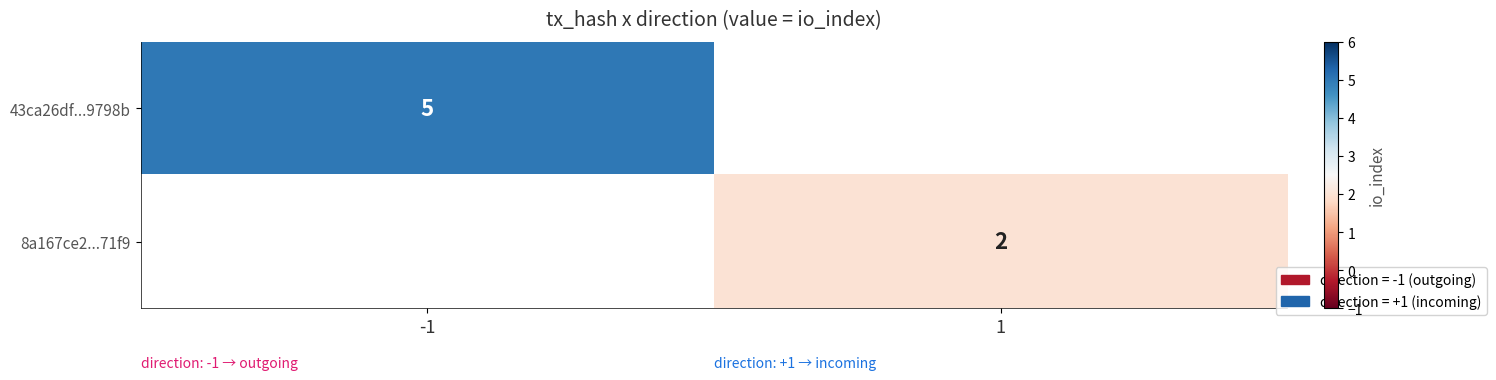

The value of 8a167ce2...71f9 at 1 is 3. True or false?

False